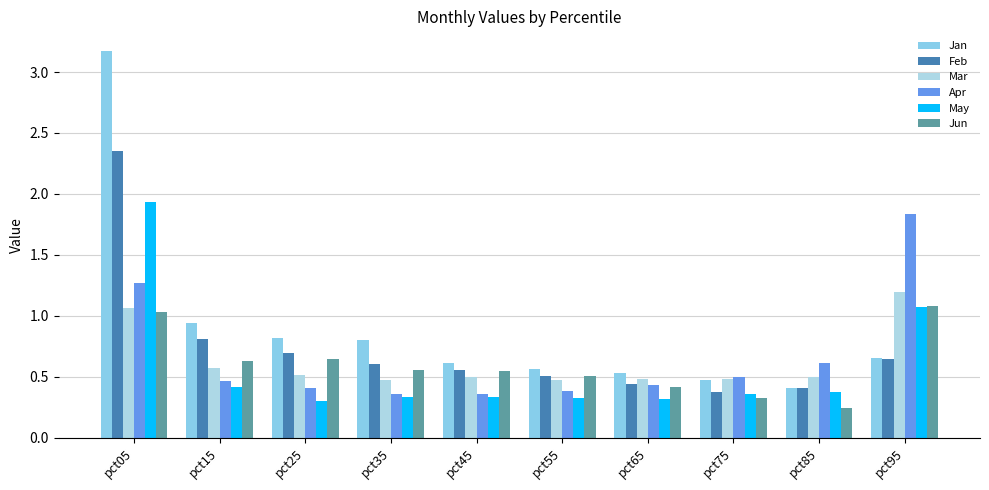

Reading left to right, list all the values displayed in this chart.

Jan: pct05=3.2	pct15=0.9	pct25=0.8	pct35=0.8	pct45=0.6	pct55=0.6	pct65=0.5	pct75=0.5	pct85=0.4	pct95=0.7
Feb: pct05=2.3	pct15=0.8	pct25=0.7	pct35=0.6	pct45=0.6	pct55=0.5	pct65=0.4	pct75=0.4	pct85=0.4	pct95=0.6
Mar: pct05=1.1	pct15=0.6	pct25=0.5	pct35=0.5	pct45=0.5	pct55=0.5	pct65=0.5	pct75=0.5	pct85=0.5	pct95=1.2
Apr: pct05=1.3	pct15=0.5	pct25=0.4	pct35=0.4	pct45=0.4	pct55=0.4	pct65=0.4	pct75=0.5	pct85=0.6	pct95=1.8
May: pct05=1.9	pct15=0.4	pct25=0.3	pct35=0.3	pct45=0.3	pct55=0.3	pct65=0.3	pct75=0.4	pct85=0.4	pct95=1.1
Jun: pct05=1.0	pct15=0.6	pct25=0.6	pct35=0.6	pct45=0.6	pct55=0.5	pct65=0.4	pct75=0.3	pct85=0.2	pct95=1.1